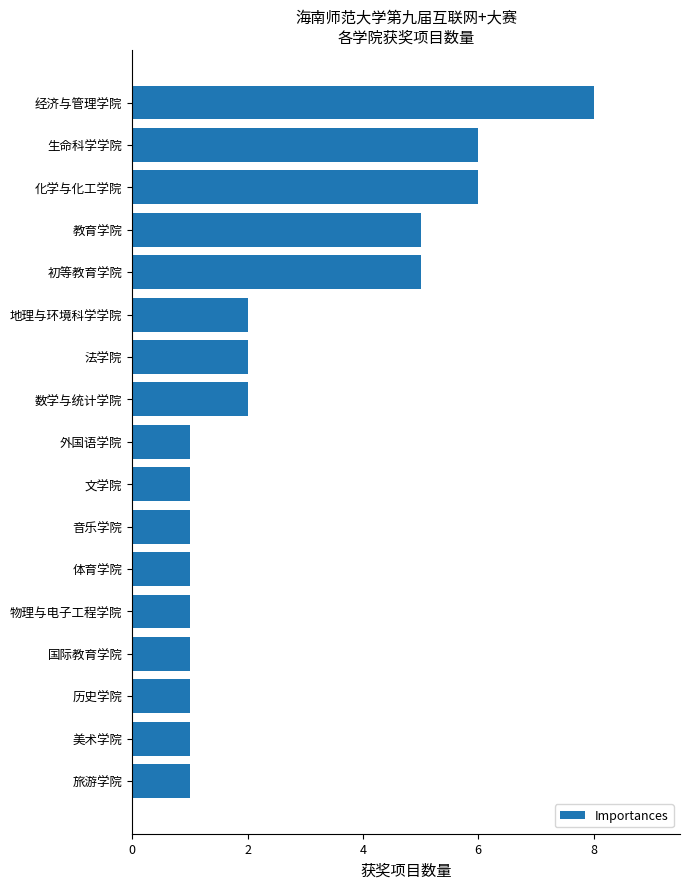

What is the difference between the second highest and second lowest values?

5